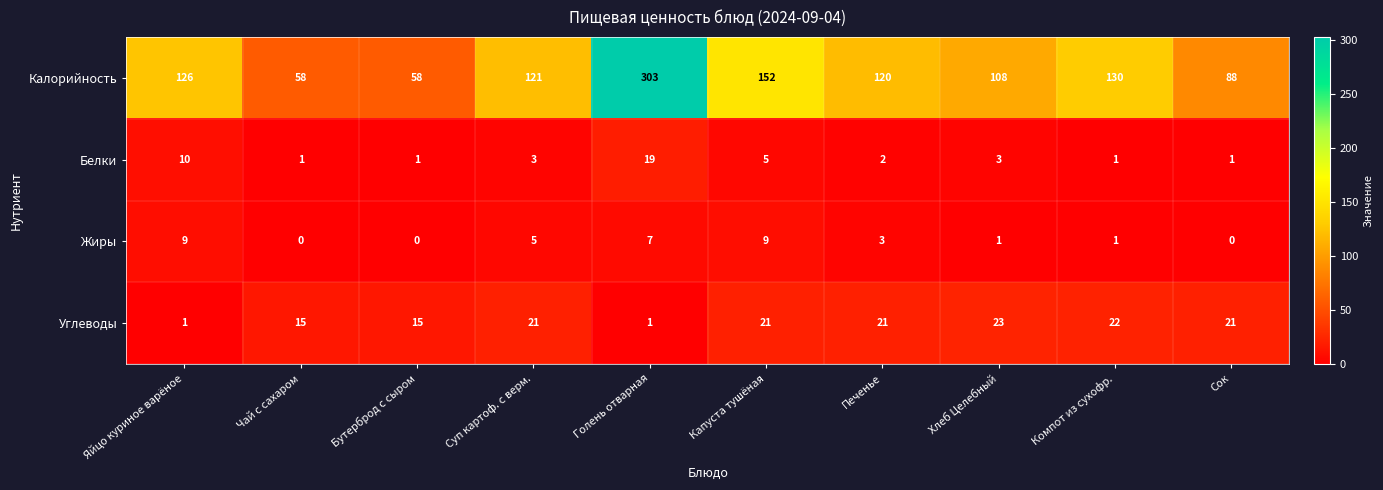

At how many categories does at least one series exceed 215?

1